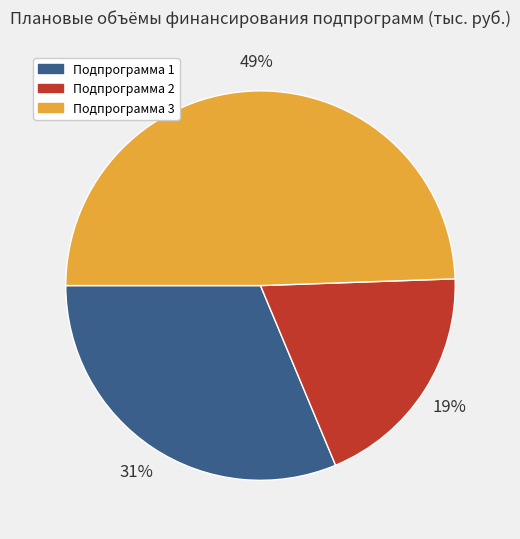

Does any single category account for the majority?

No